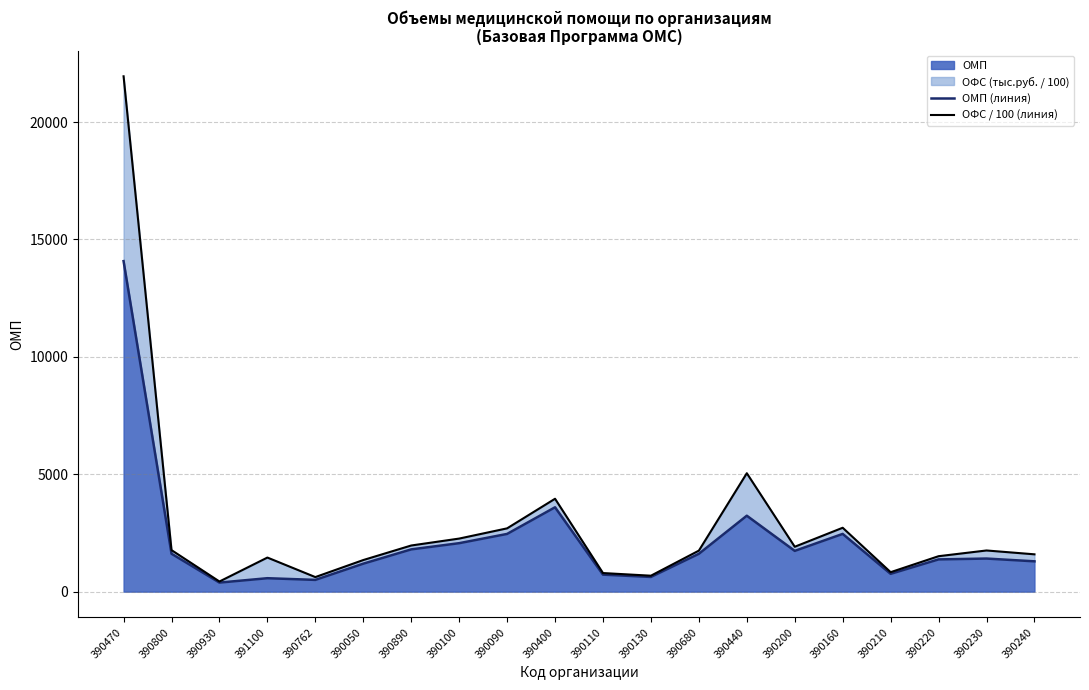

How many lines are shown in the chart?

2